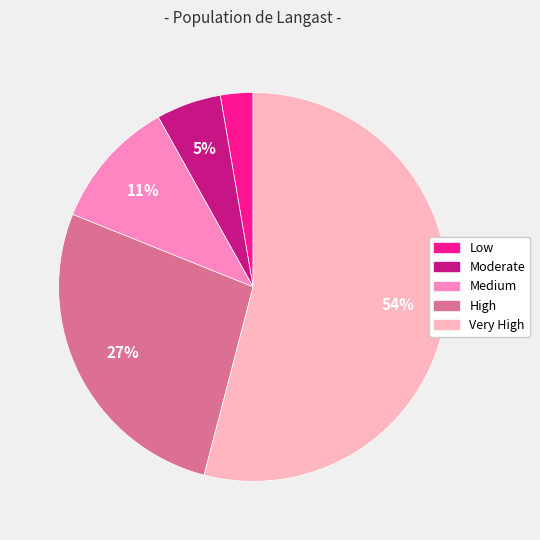

Does any single category account for the majority?

Yes